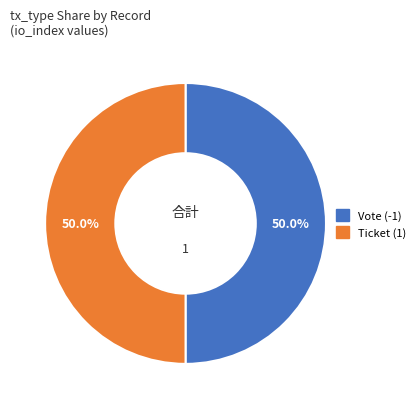

What is the ratio of the value at Vote (-1) to the value at Ticket (1)?

1.0